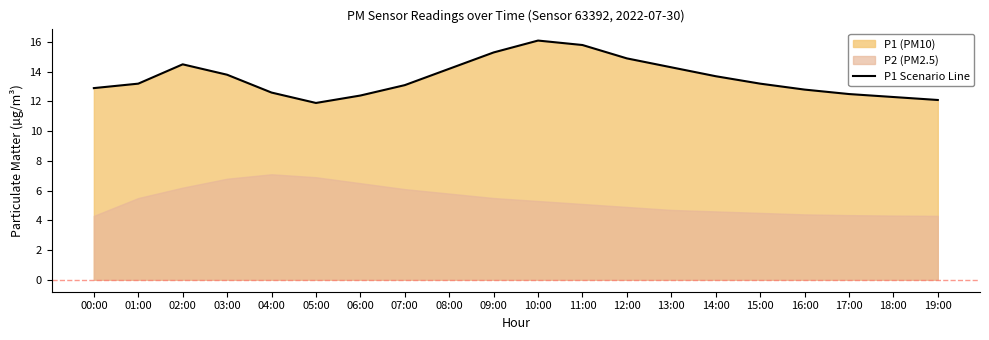

Between 14:00 and 00:00, which is larger?

14:00